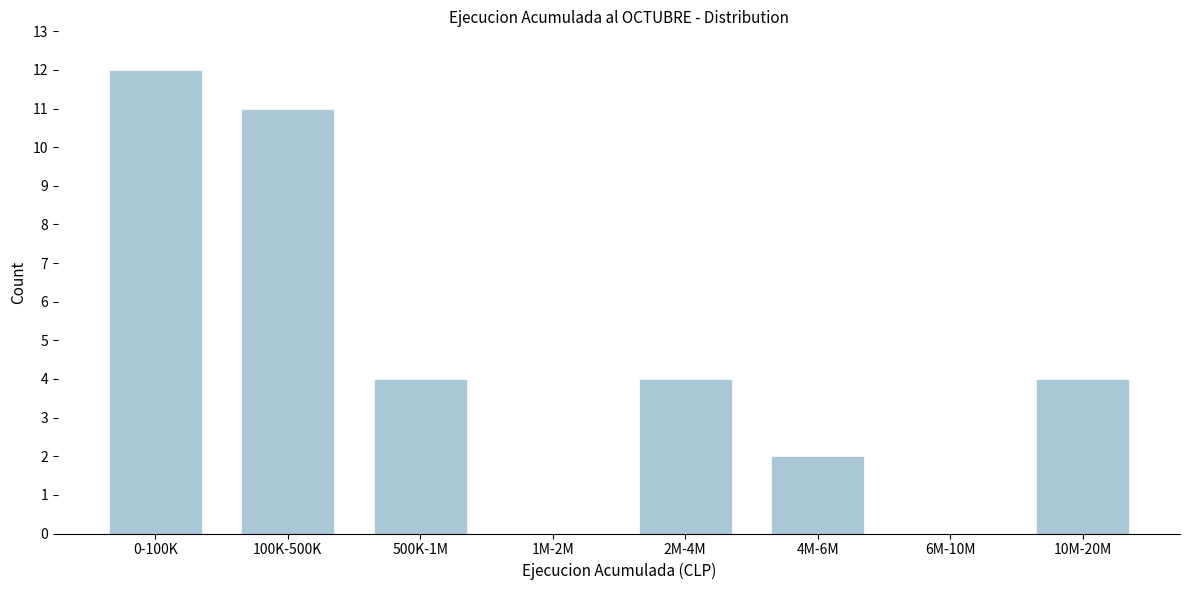

Reading right to left, what are all the values shown in this chart?

10M-20M=4	6M-10M=0	4M-6M=2	2M-4M=4	1M-2M=0	500K-1M=4	100K-500K=11	0-100K=12